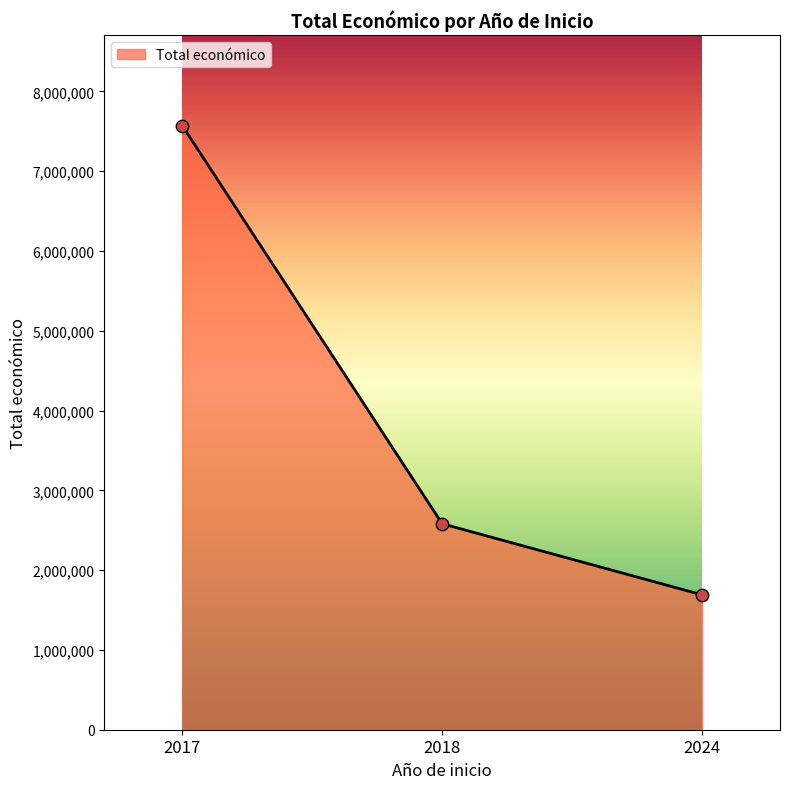

Approximately how many times larger is the value at 2018 compared to 2017?

0.3